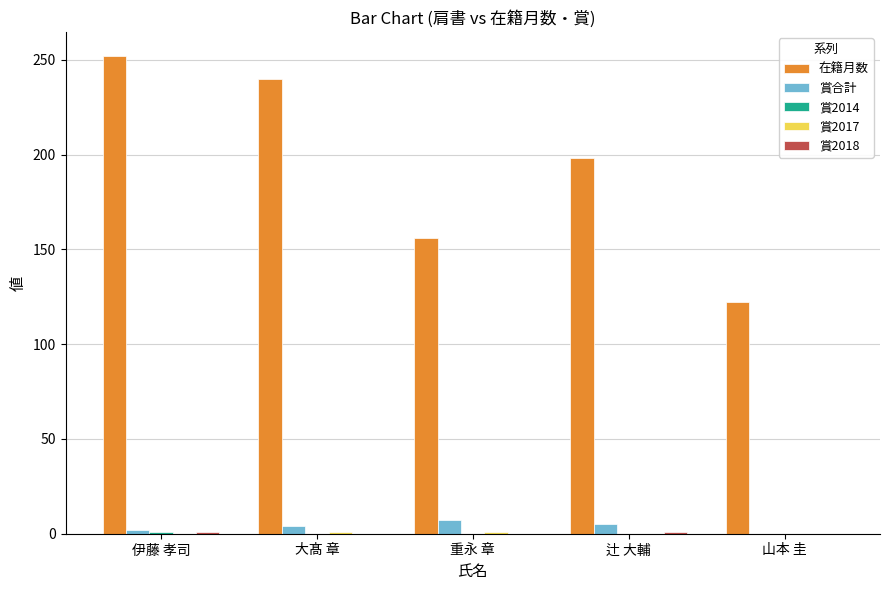

The value of 在籍月数 at 大髙 章 is 130. True or false?

False